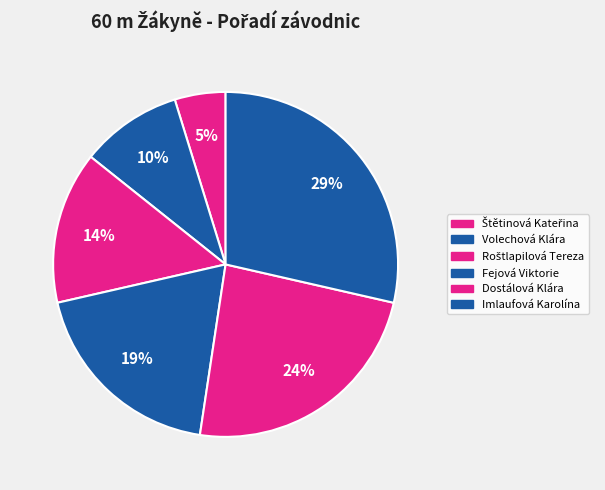

Is the sum of Roštlapilová Tereza and Dostálová Klára greater than half?

No